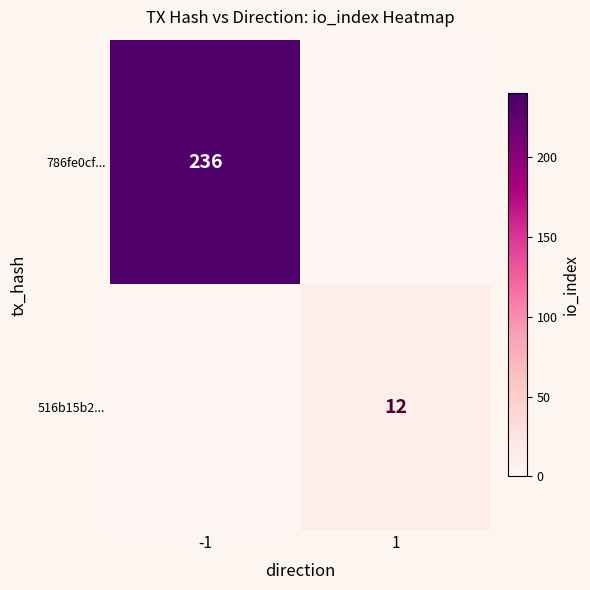

The 786fe0cf... series shows 371 at -1. True or false?

False